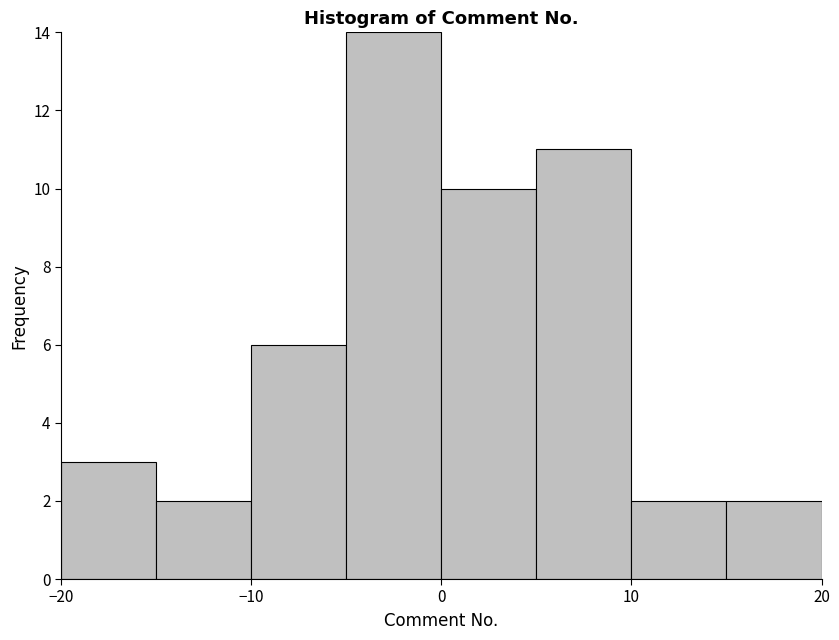

Reading left to right, transcribe this chart: for each bar, give the range it covers on the x-axis and its height. The values are not printed on the chart, so give them approximately, as read against the axis.

-20 to -15: 3
-15 to -10: 2
-10 to -5: 6
-5 to 0: 14
0 to 5: 10
5 to 10: 11
10 to 15: 2
15 to 20: 2